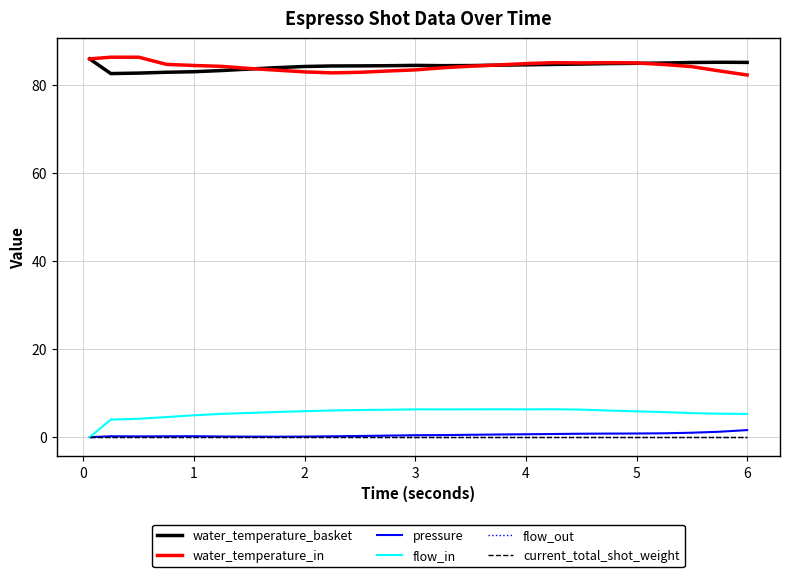

Is this an area chart (filled region under the line)?

No